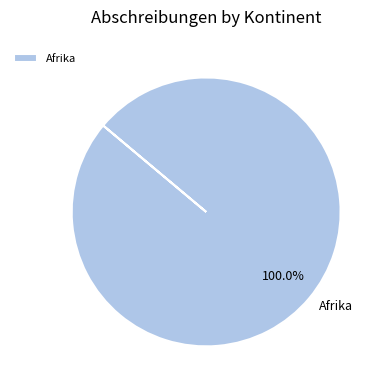

Rank the categories by value from highest to lowest.

Afrika